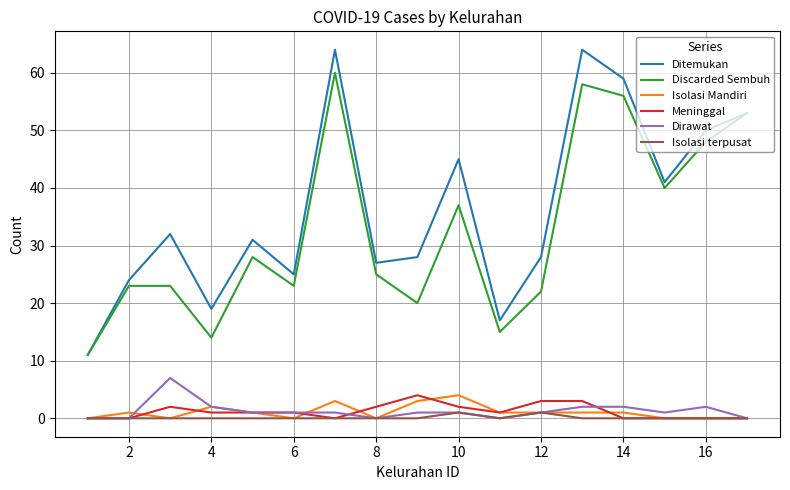

In Ditemukan, how many points are higher than both neighbors (excluding endpoints)?

5